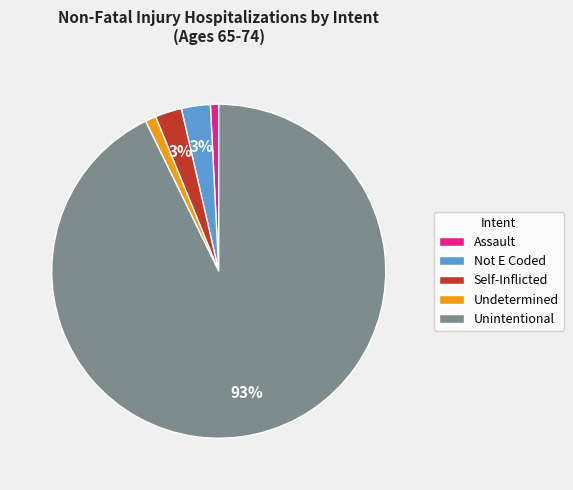

To the nearest percent, what portion does Self-Inflicted represent?

3%